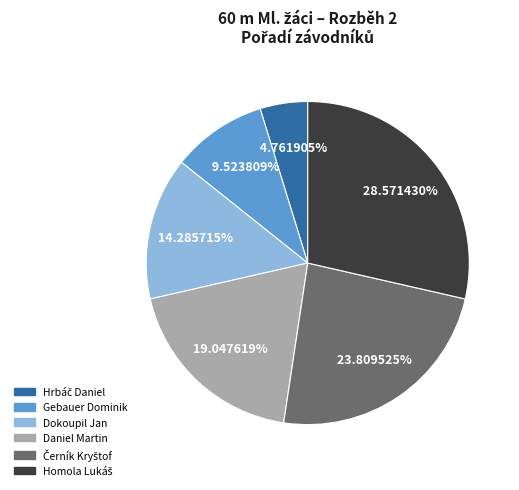

Does Gebauer Dominik represent more than half of the total?

No